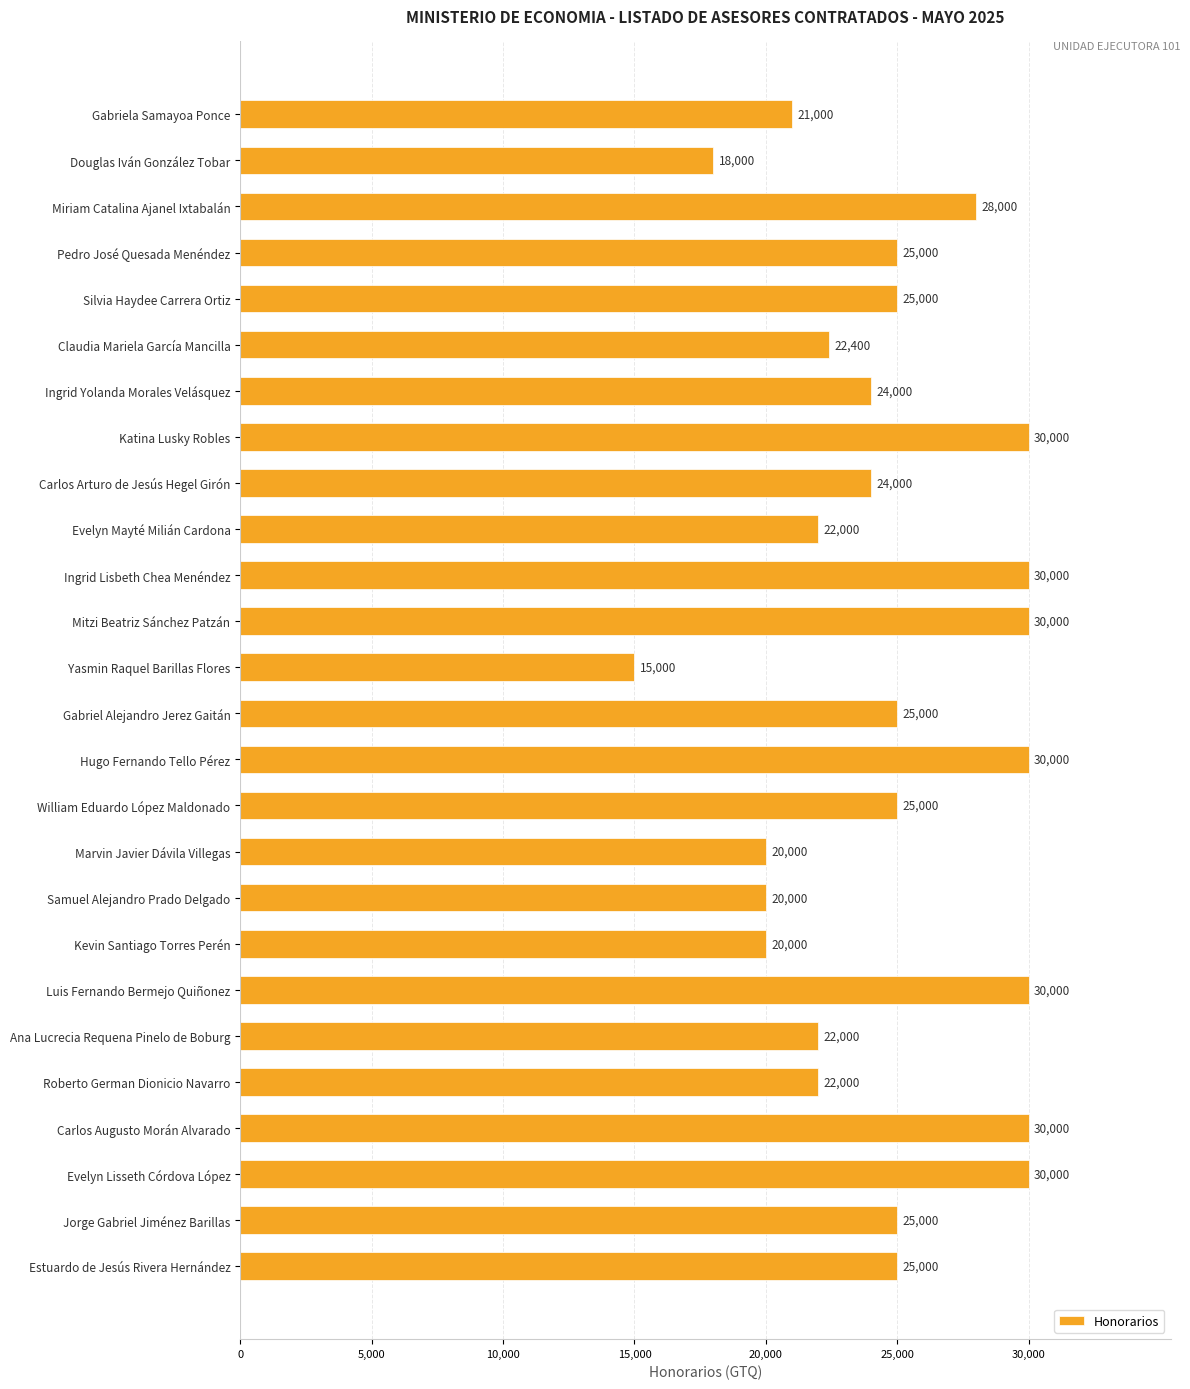

What is the greatest value displayed?

30000